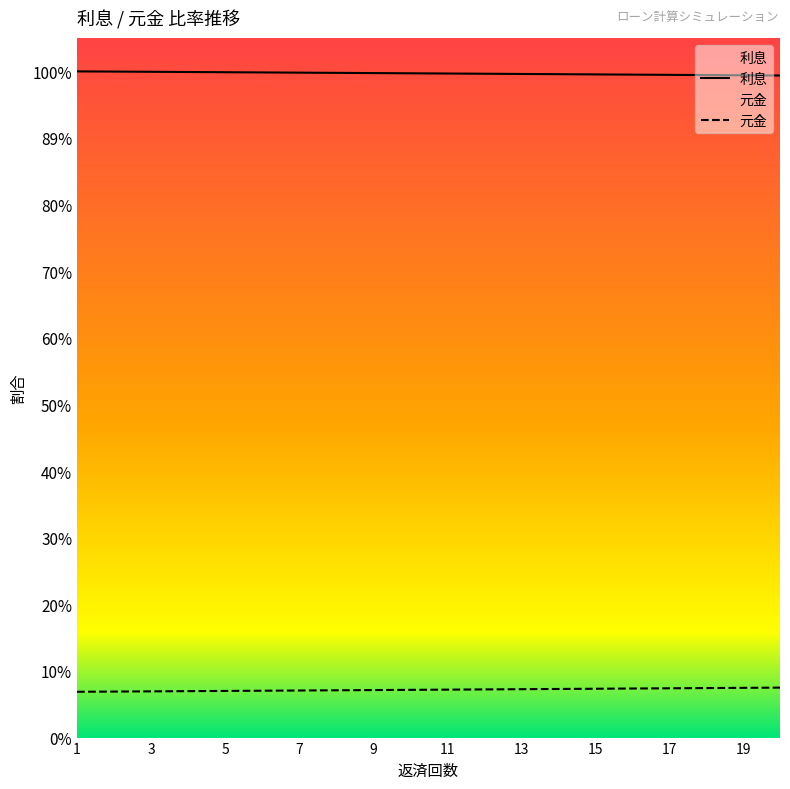

What is the value of the 利息 point at the 5th from the left?

183100.6